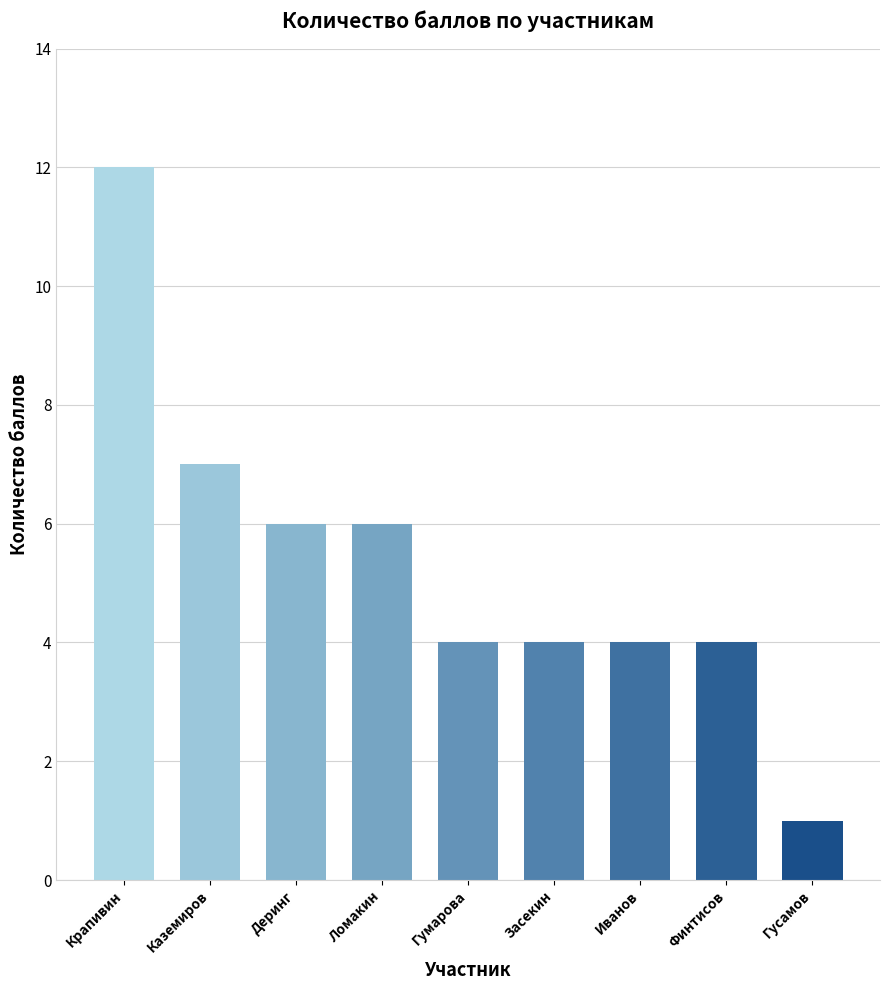

What position from the left is Каземиров?

2